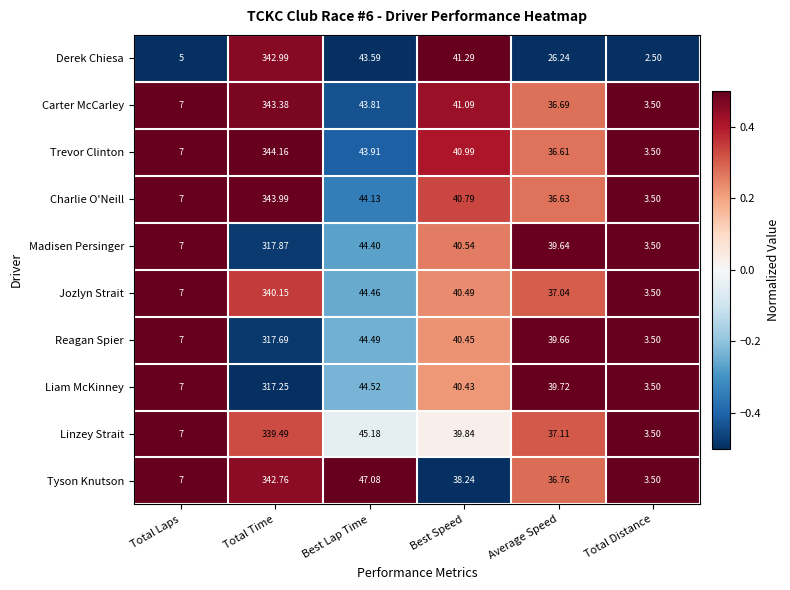

What is the maximum value shown in the chart?

344.2